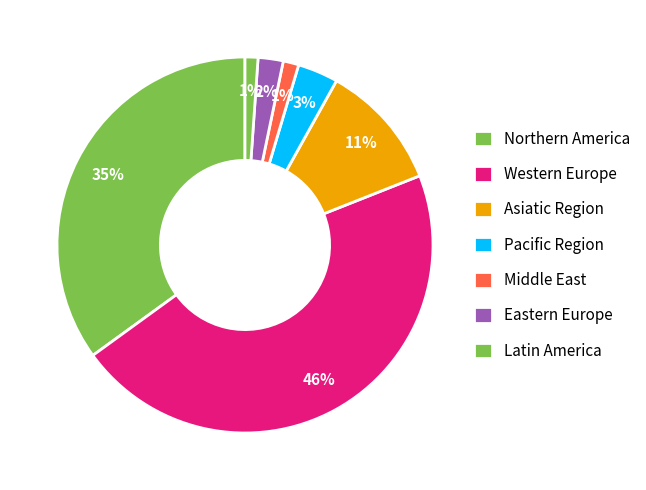

How many slices are in this pie chart?

7